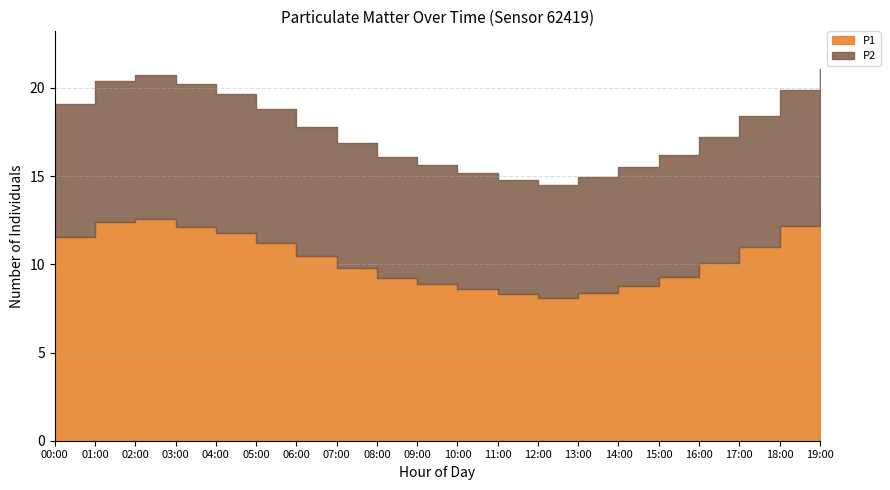

In P2, how many points are higher than both neighbors (excluding endpoints)?

1